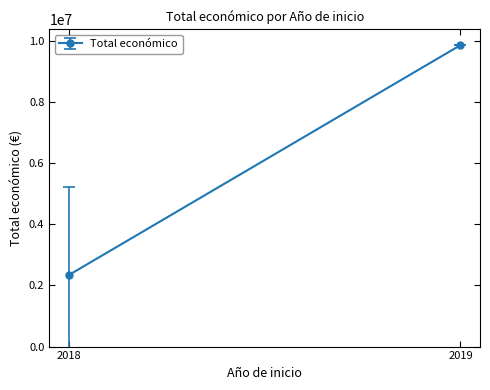

True or false: the data has more than 1 interior local peaks.

False